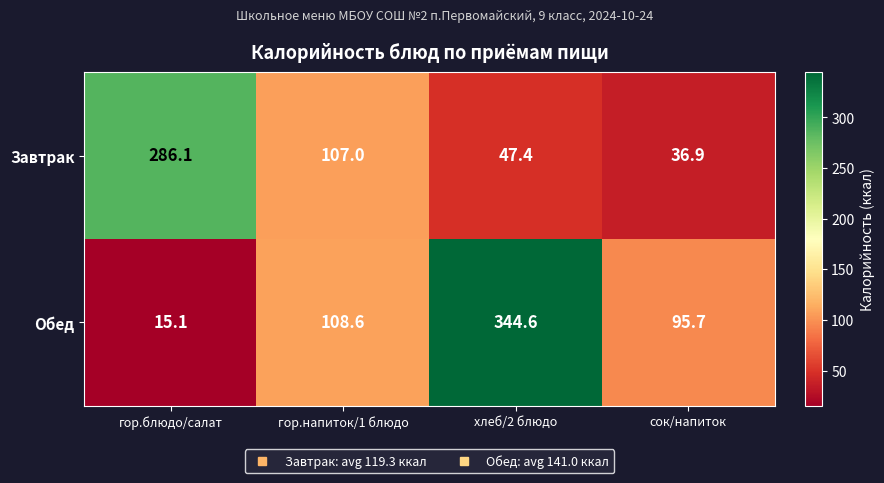

What is the highest value of the Обед series?

344.6